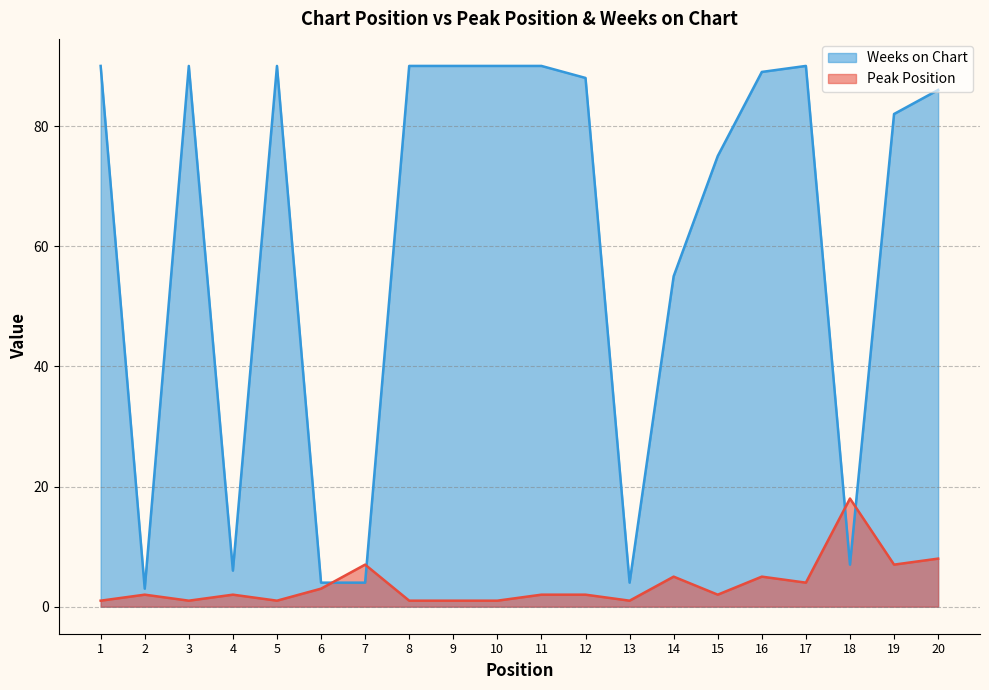

Rank the series by their average value, from highest to lowest.

Weeks on Chart, Peak Position